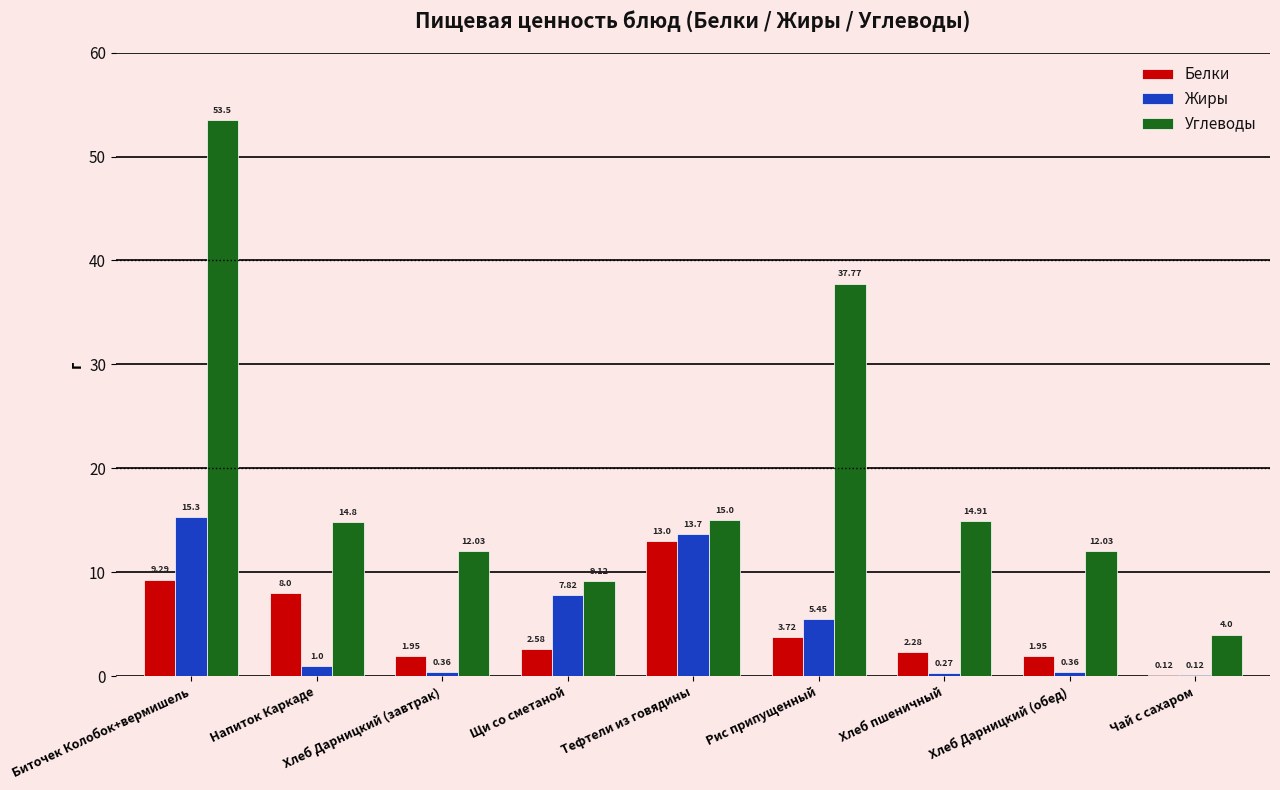

At which label is Углеводы closest to 28?

Рис припущенный